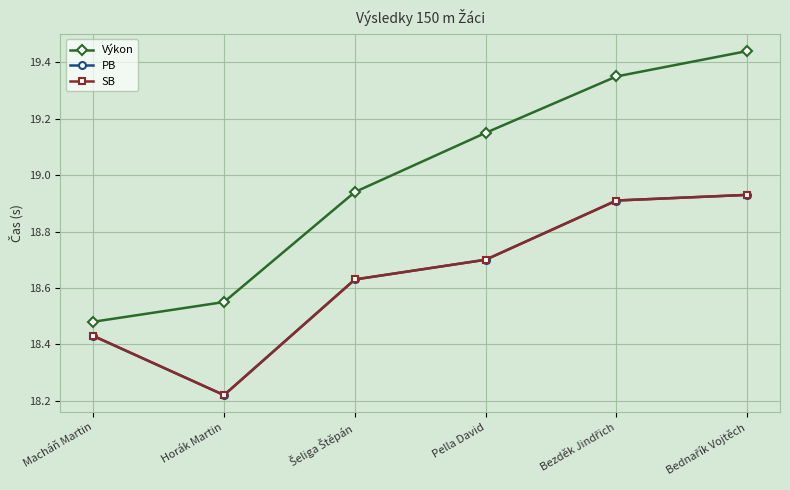

Where does the Výkon series first go above 19?

Pella David